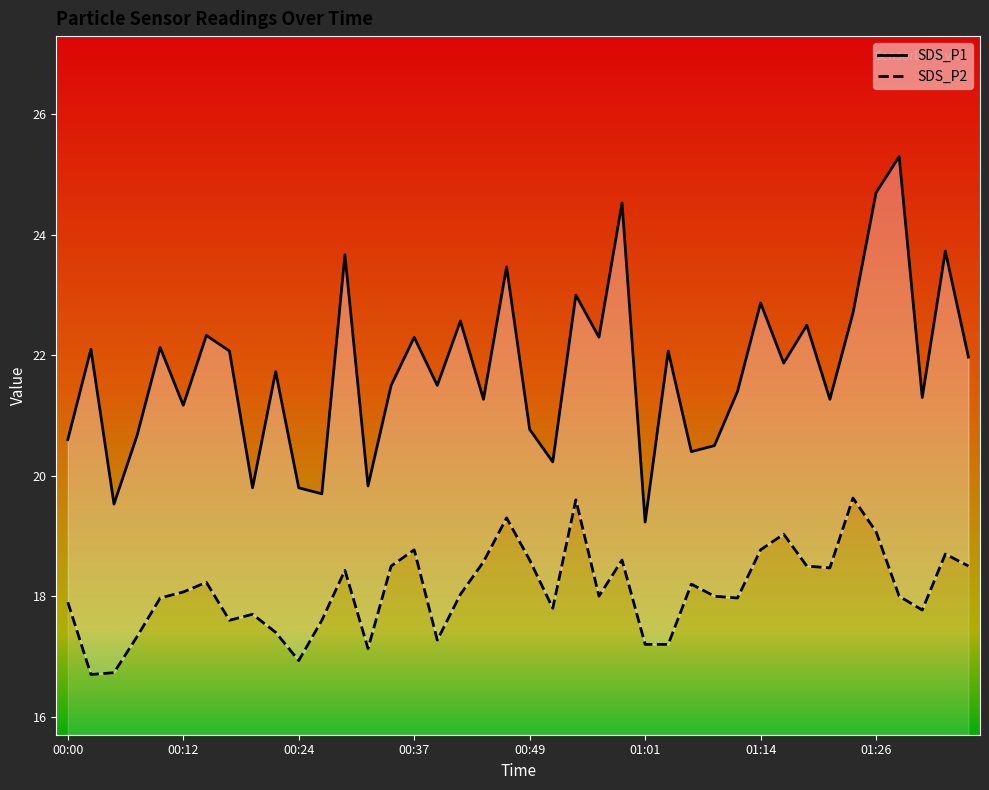

At which label does SDS_P2 first exceed 18?

00:12